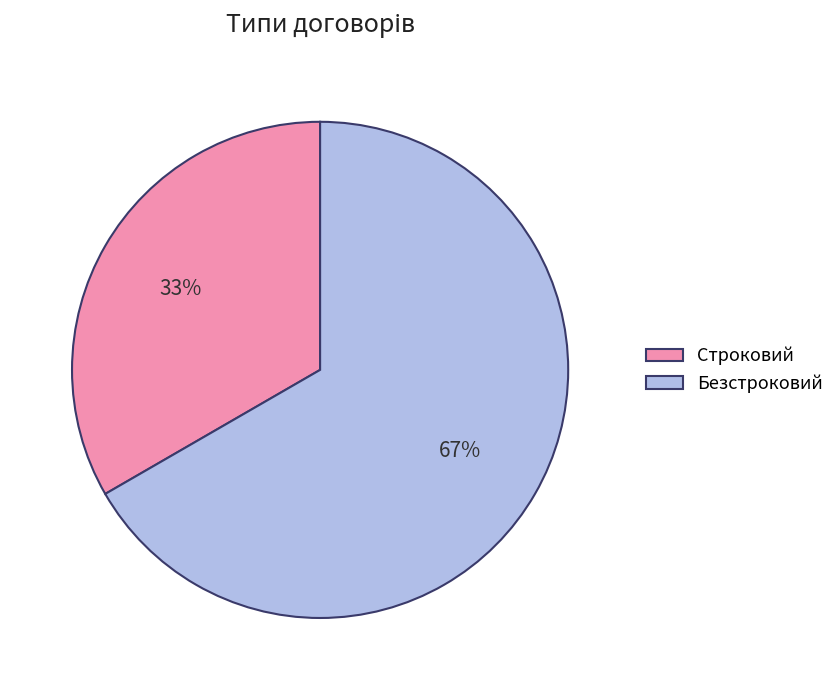

Is Безстроковий the majority of the pie?

Yes